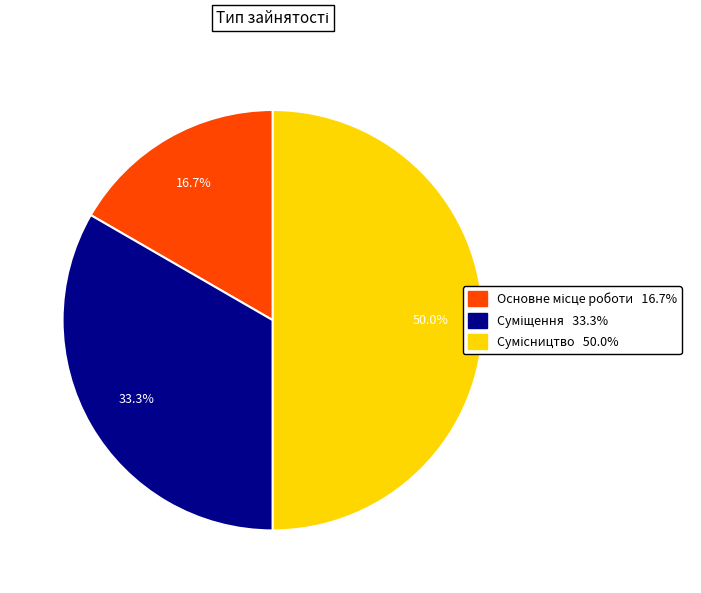

How many segments does this pie chart have?

3